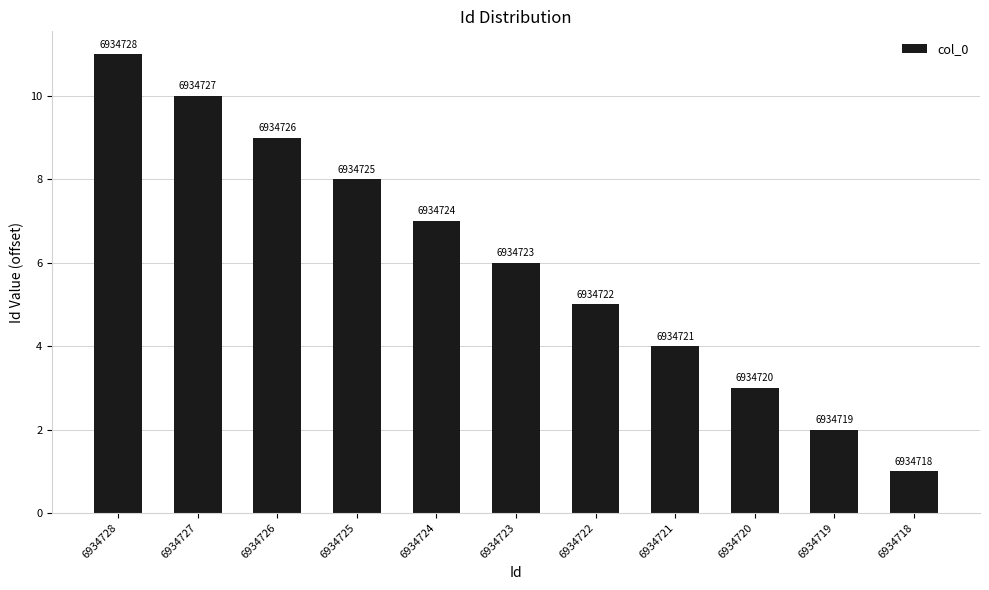

What is the value of the 7th bar from the left?

5